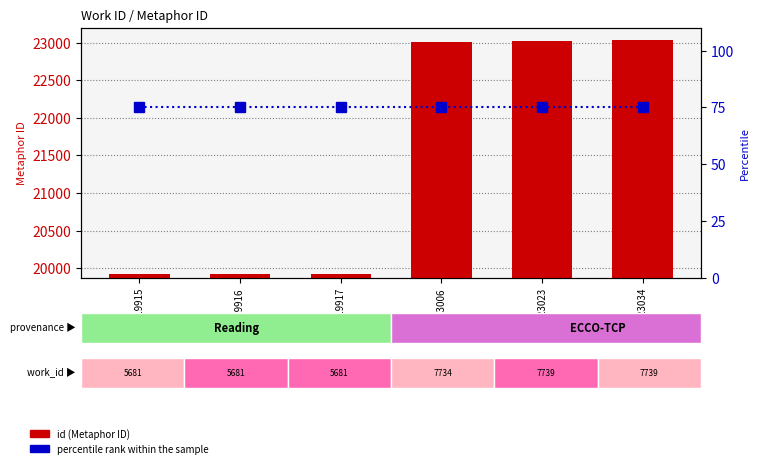

Which series has the widest spread of values?

id